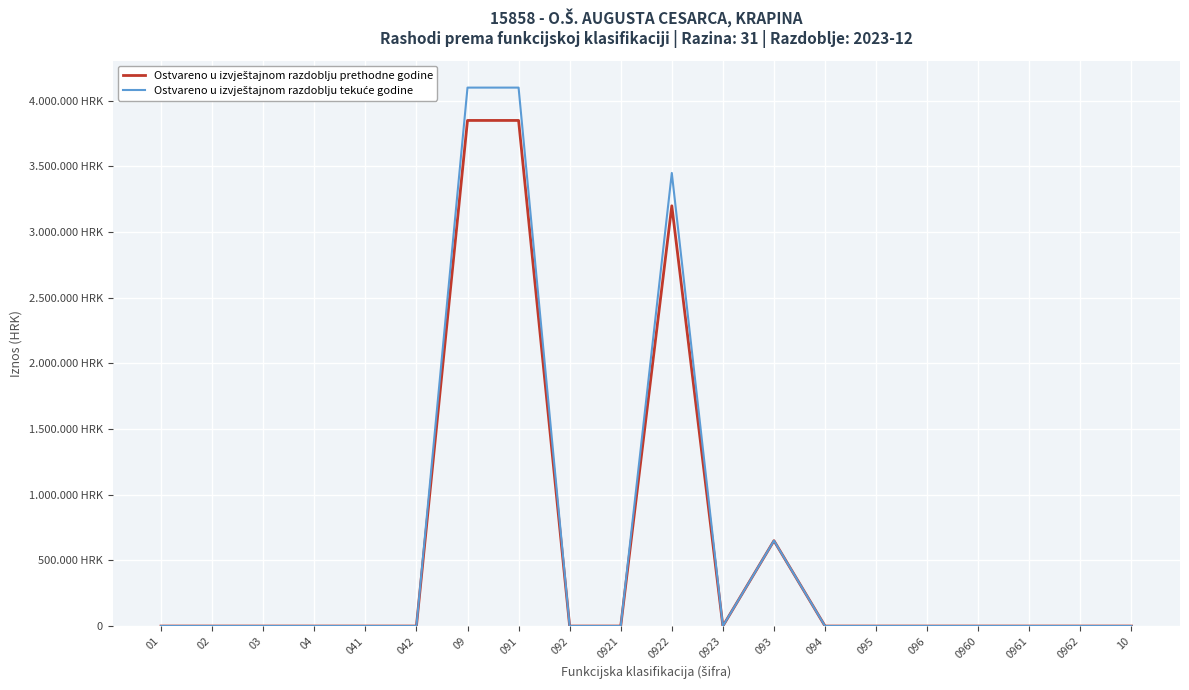

How many interior local peaks does the Ostvareno u izvještajnom razdoblju tekuće godine series have?

2